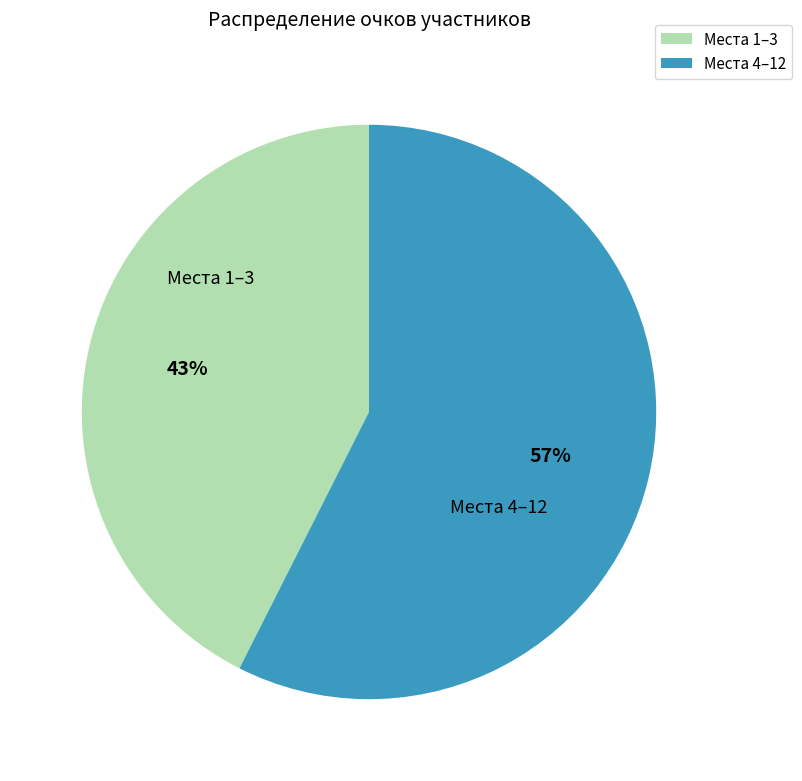

Between Места 1–3 and Места 4–12, which is larger?

Места 4–12